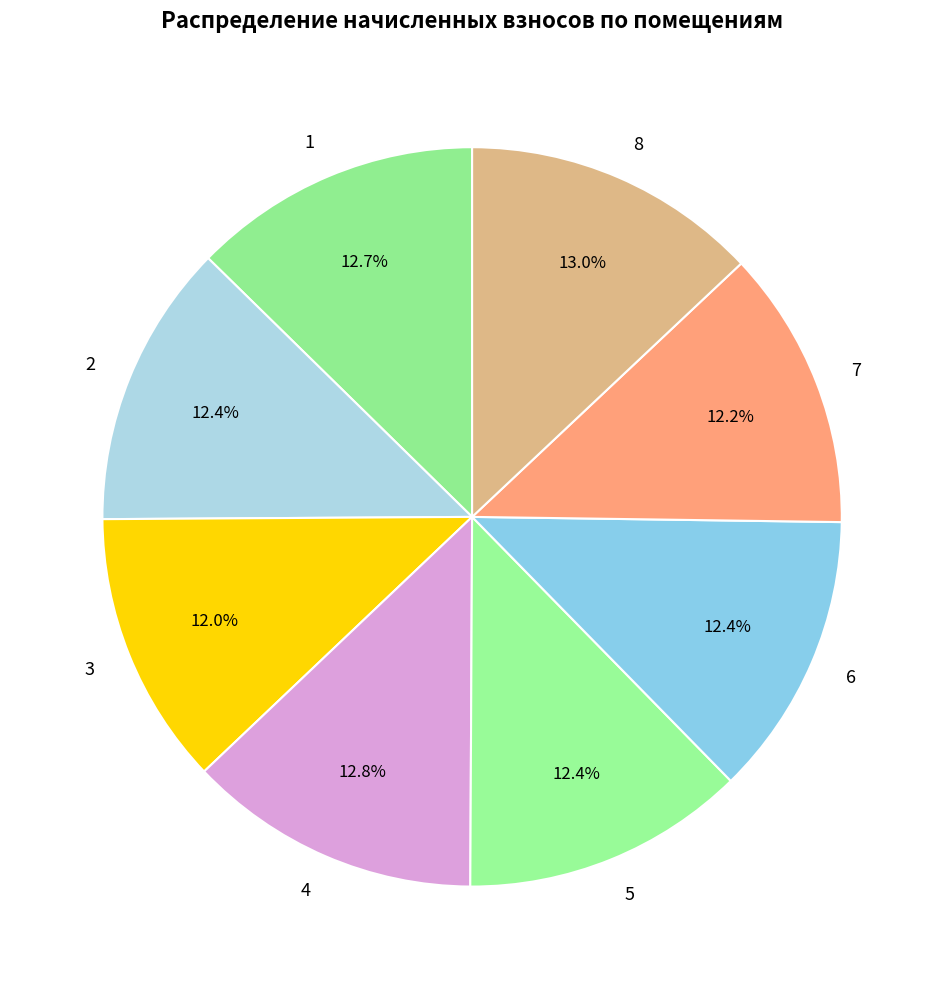

To the nearest percent, what portion does 8 represent?

13%